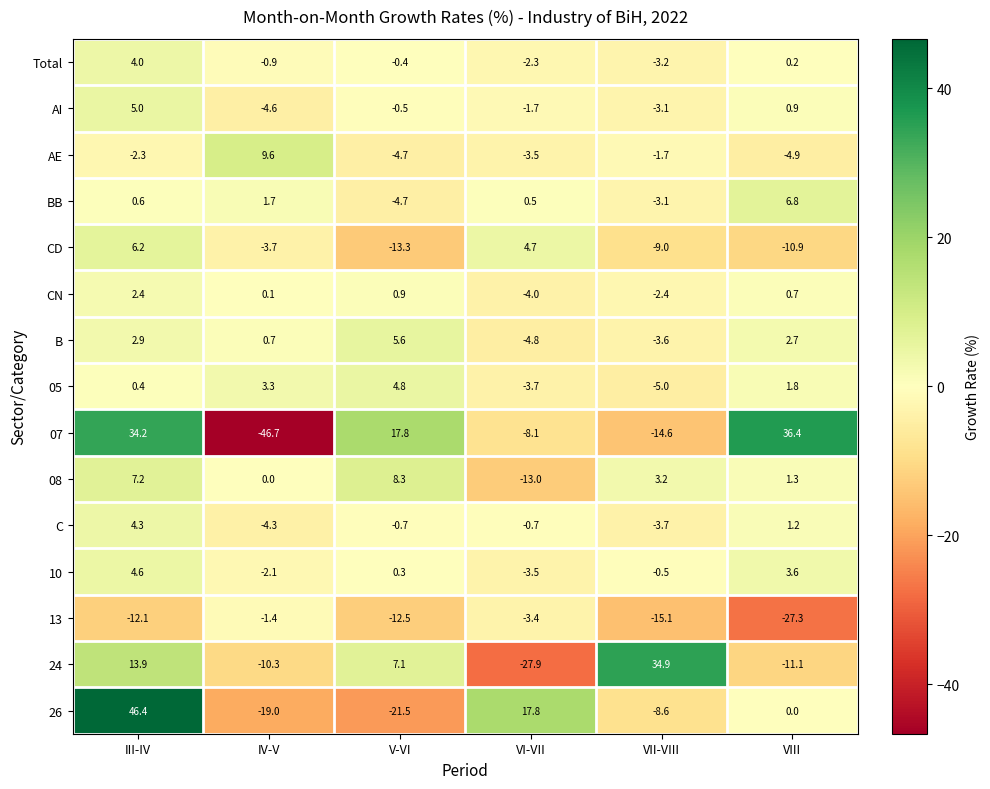

What is the minimum value for 24?

-27.9